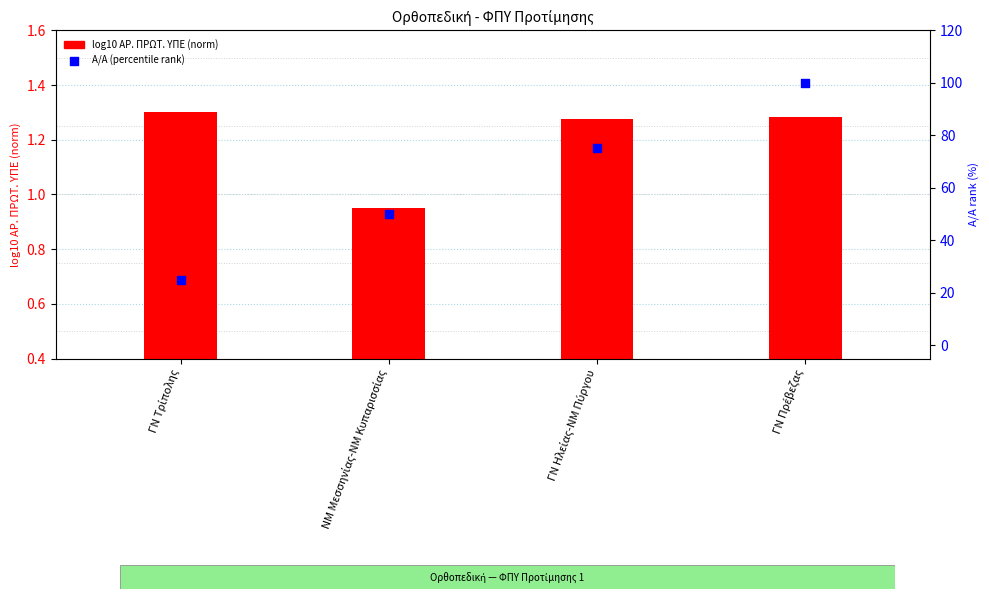

Is the value of Α/Α (percentile rank) at ΓΝ Ηλείας-ΝΜ Πύργου greater than the value of log10 ΑΡ. ΠΡΩΤ. ΥΠΕ (norm) at ΓΝ Πρέβεζας?

Yes